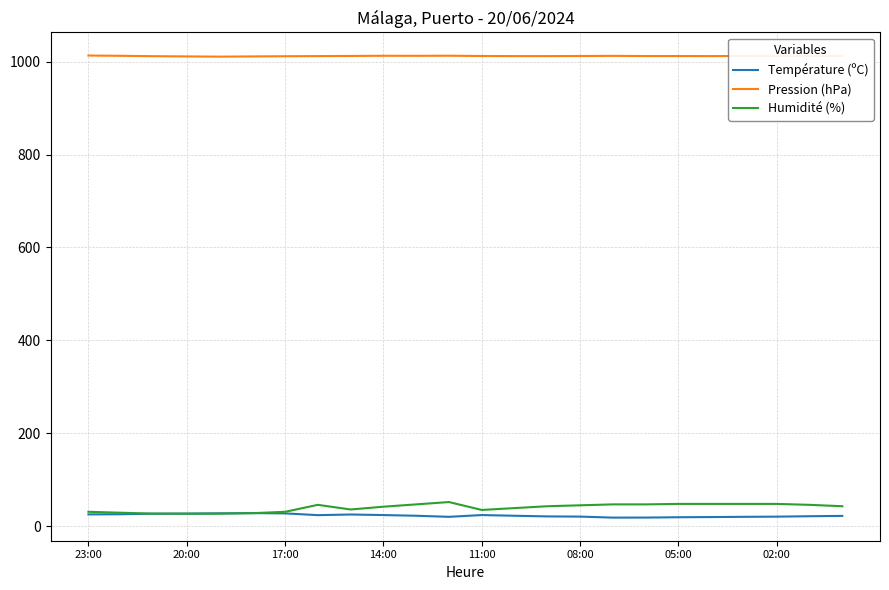

True or false: Humidité (%) has more than 1 points higher than both neighbors.

True